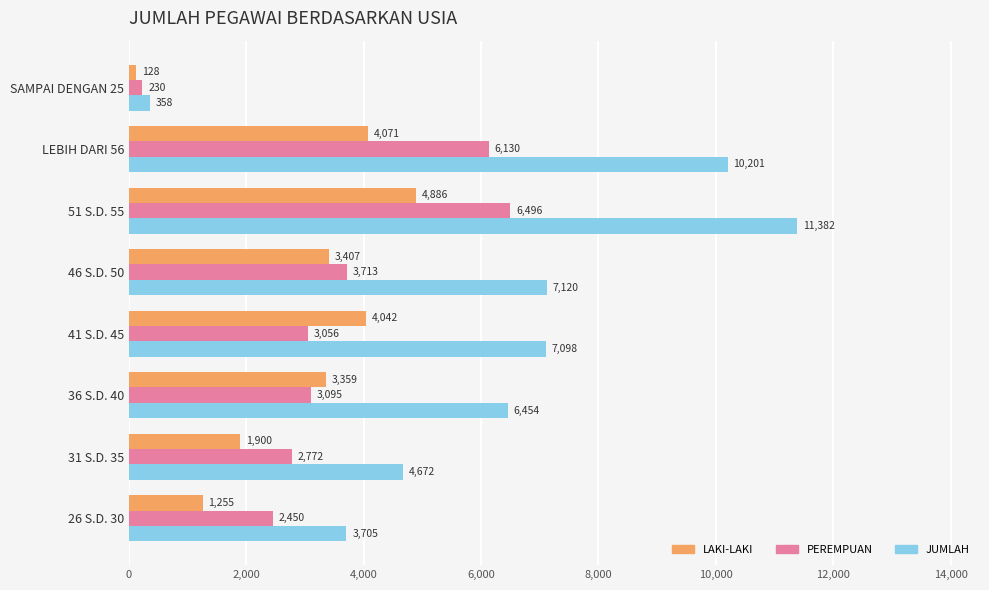

How many data points does each series have?

8